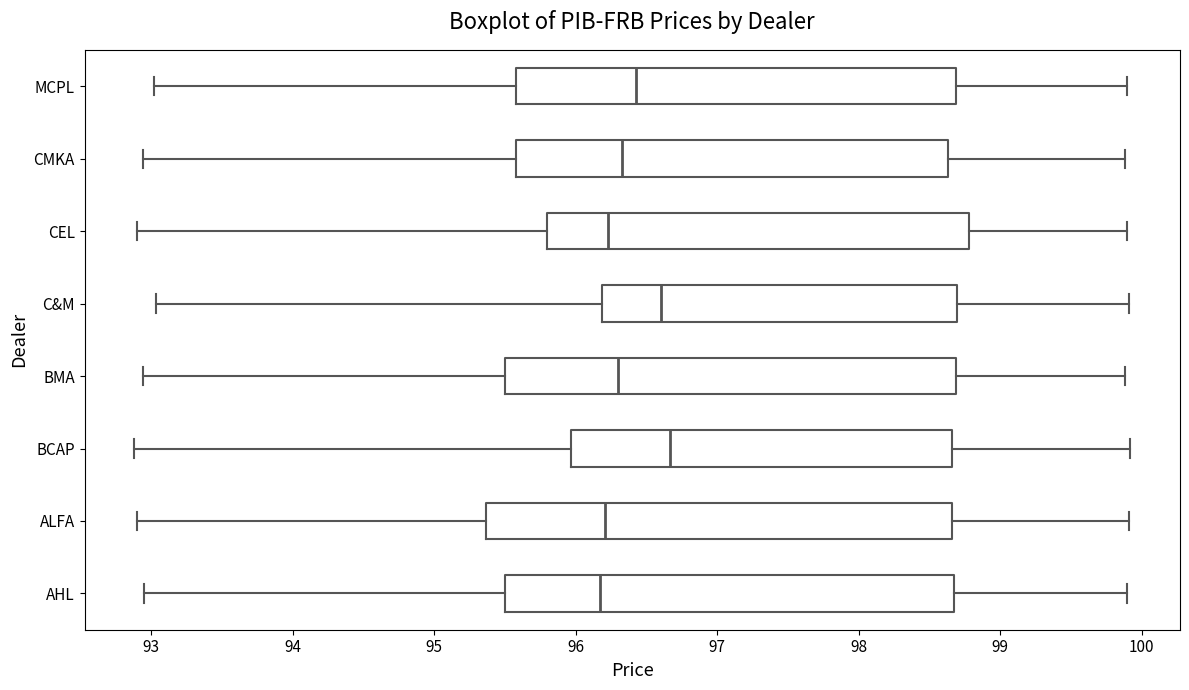

Comparing the boxes themselves (not the whiskers), which one is the widest?

ALFA